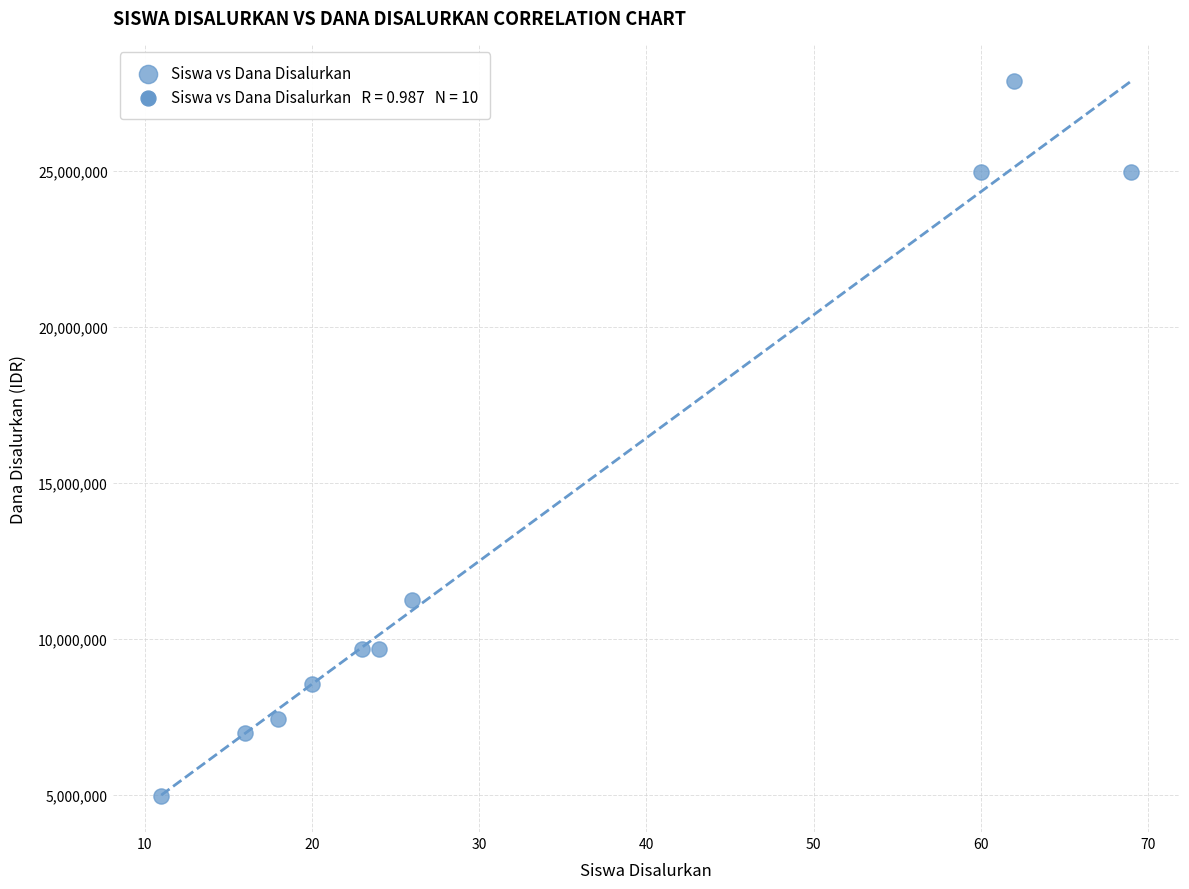

What Y value in the scatter plot is closest to 16425000?

11250000